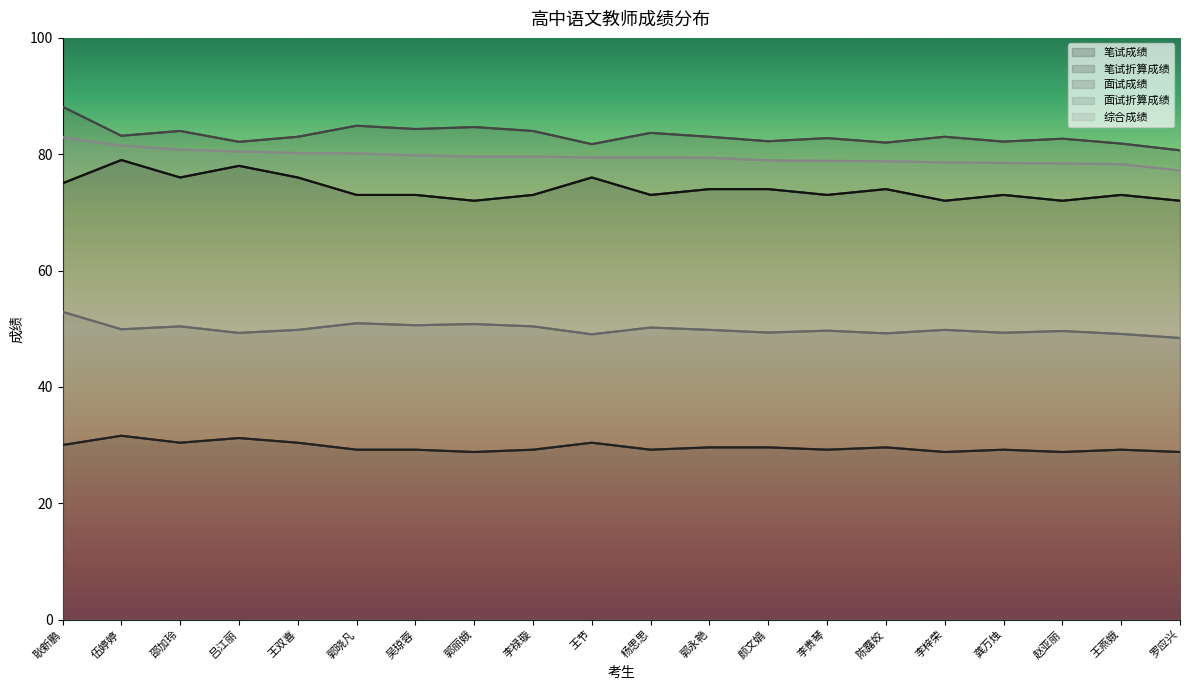

Which series has the largest total across all categories?

面试成绩